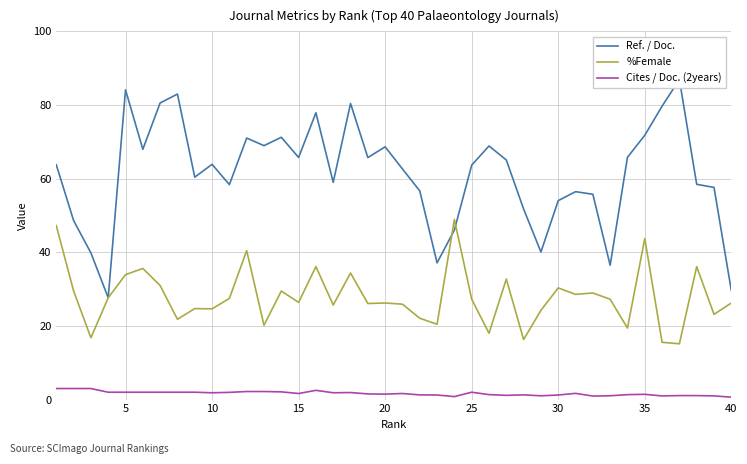

What is the greatest value displayed?

86.9